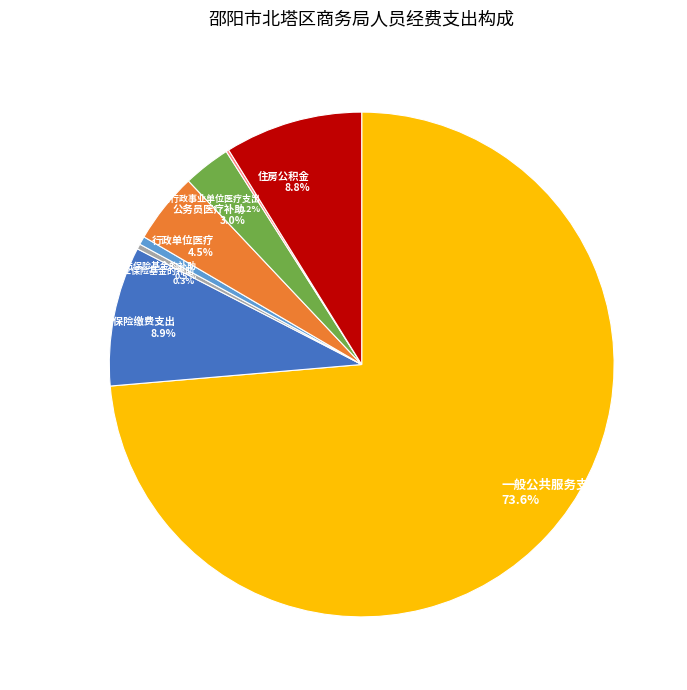

Is the sum of 住房公积金 8.8% and 一般公共服务支出 73.6% greater than half?

Yes